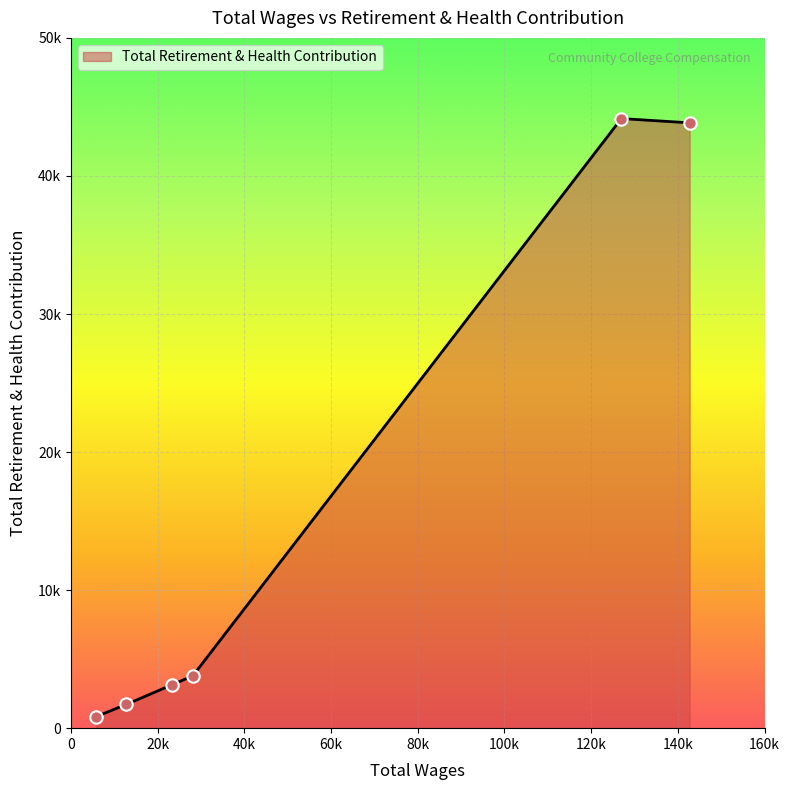

Does the chart have visible grid lines?

Yes